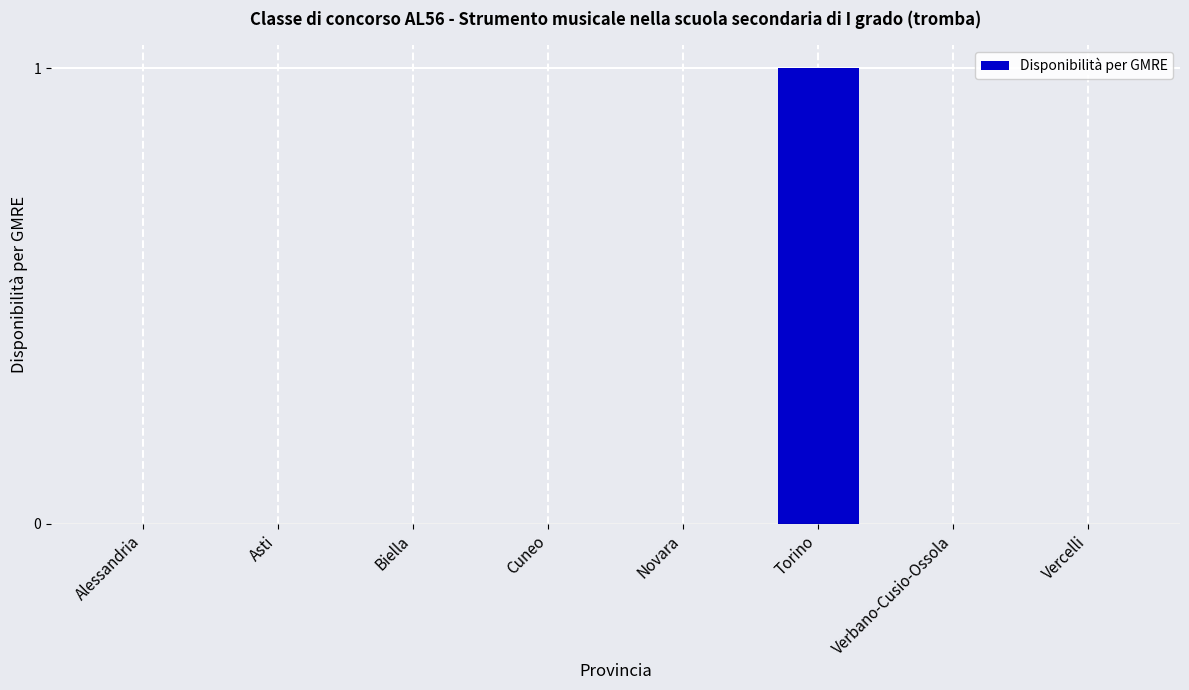

What is the sum of all values?

1